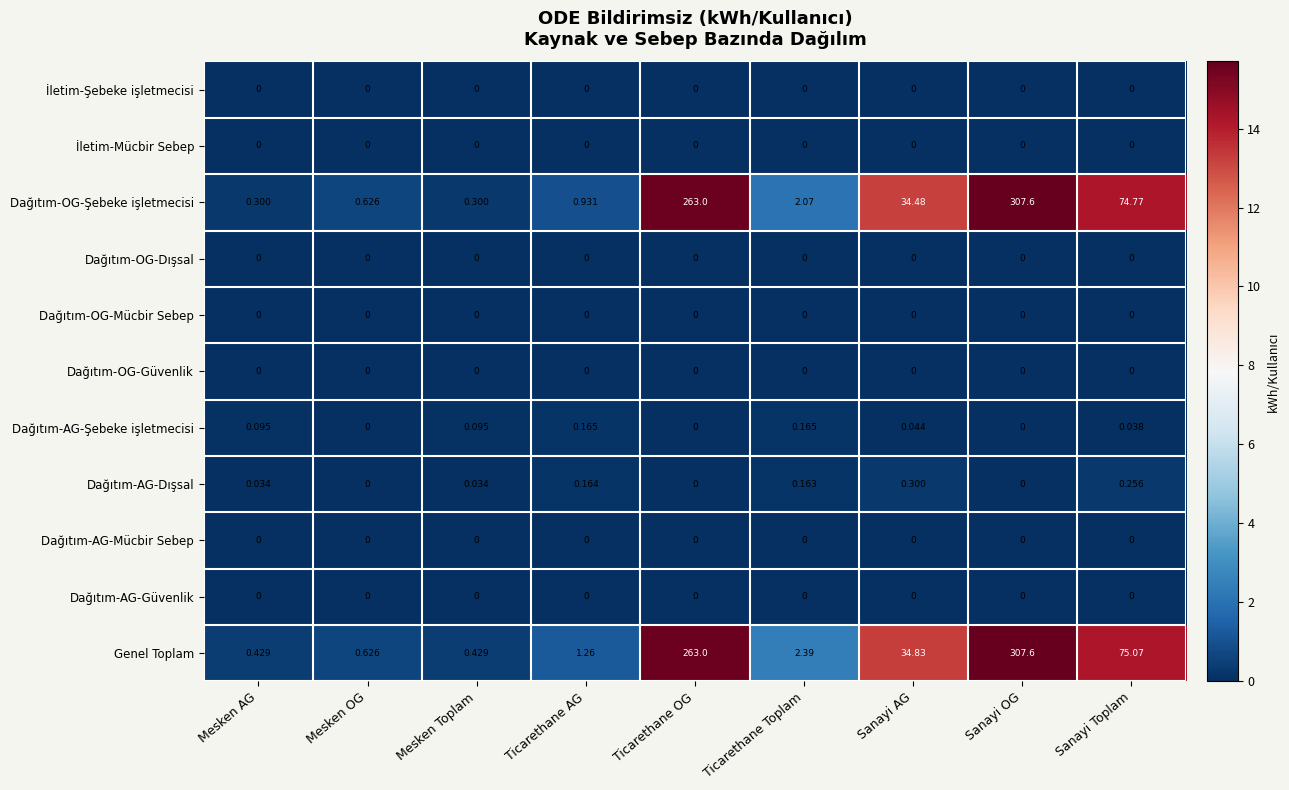

Which label corresponds to the largest value in the chart?

Sanayi OG